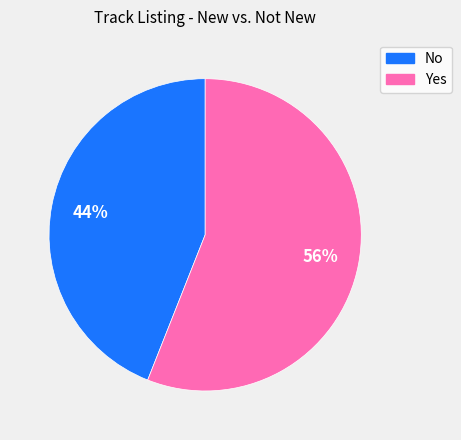

Count the number of slices in the pie.

2